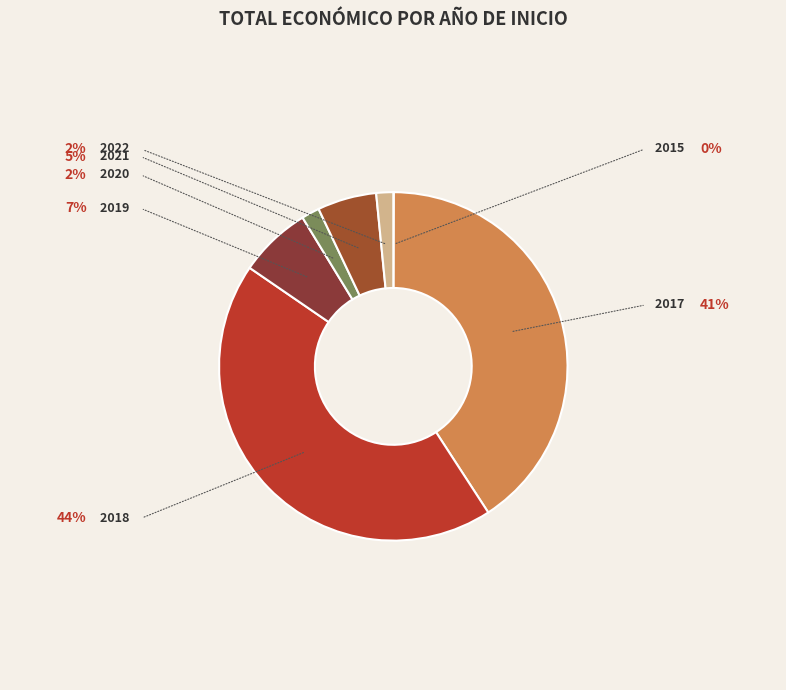

Which slice is the largest?

2018